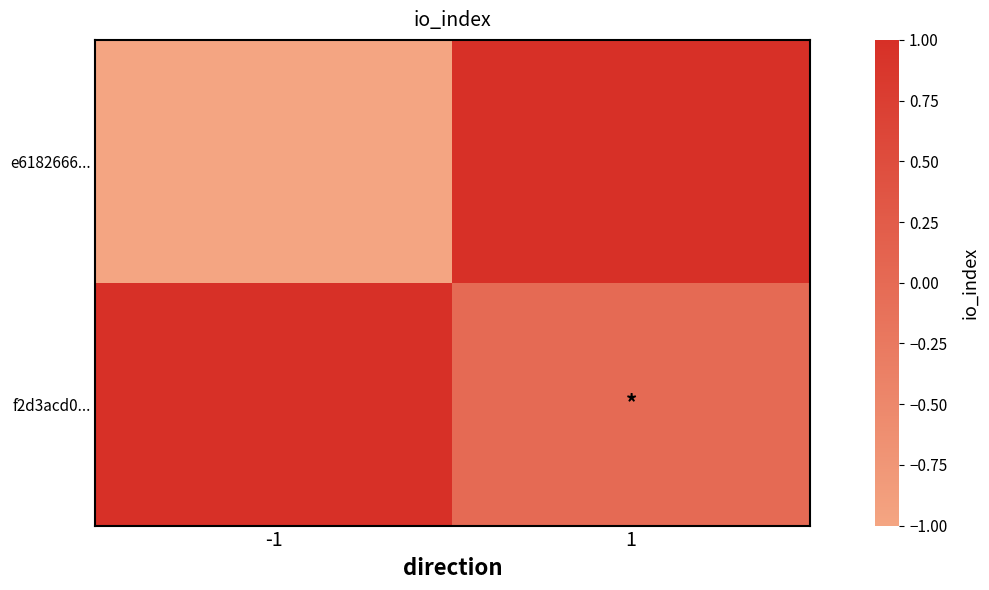

Reading right to left, list all the values displayed in this chart.

e6182666...: 1=1	-1=-1
f2d3acd0...: 1=0	-1=1